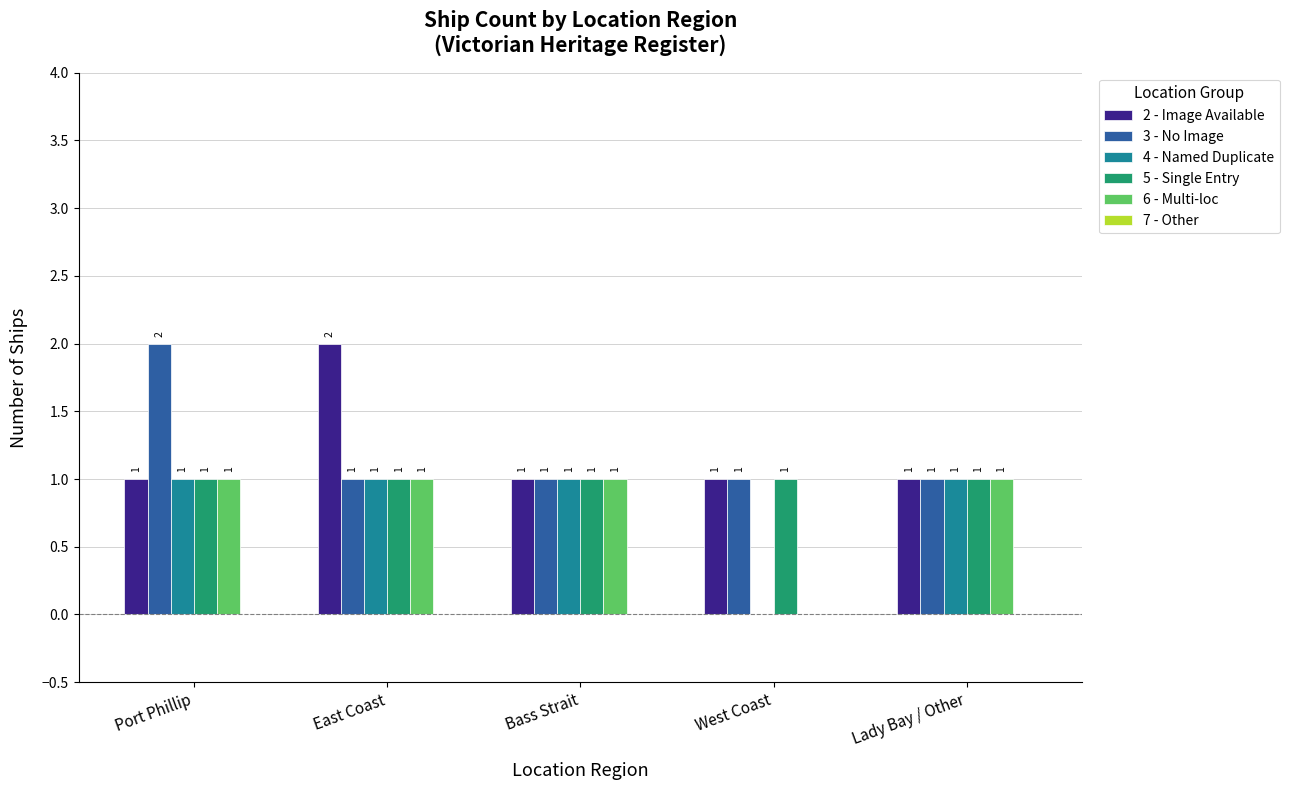

True or false: 6 - Multi-loc has a value of 0 at Port Phillip.

False